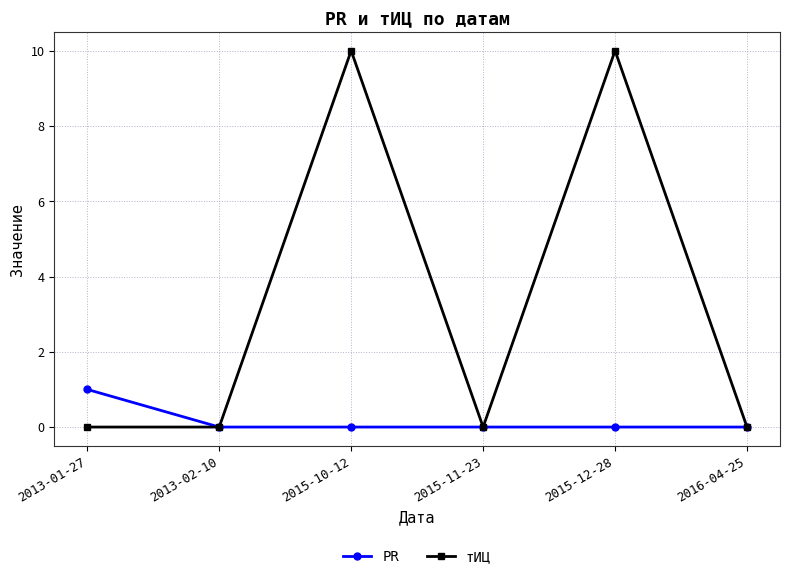

Rank the series by their maximum value, from highest to lowest.

тИЦ, PR